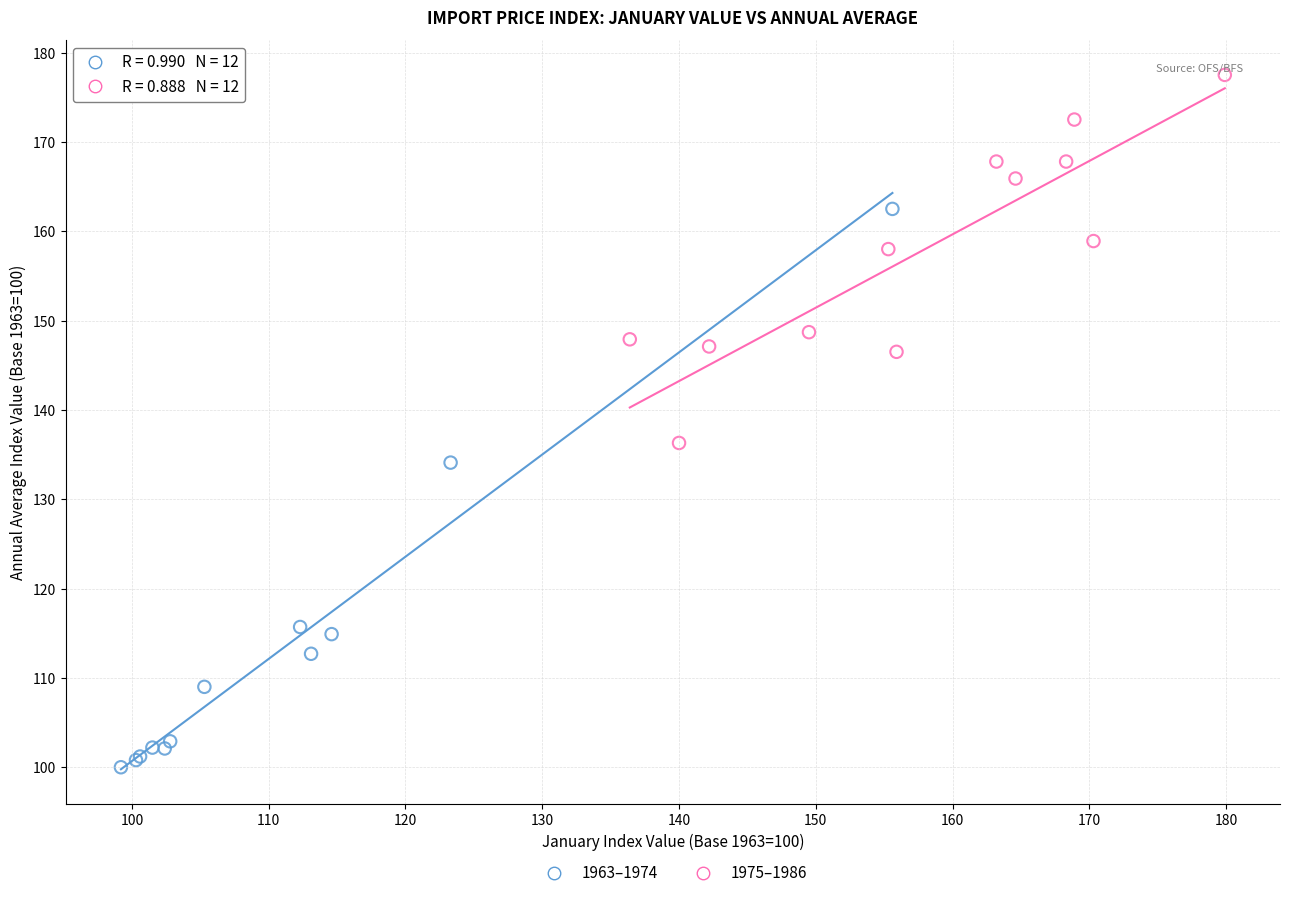

Which series contains the highest Y value?

1975–1986